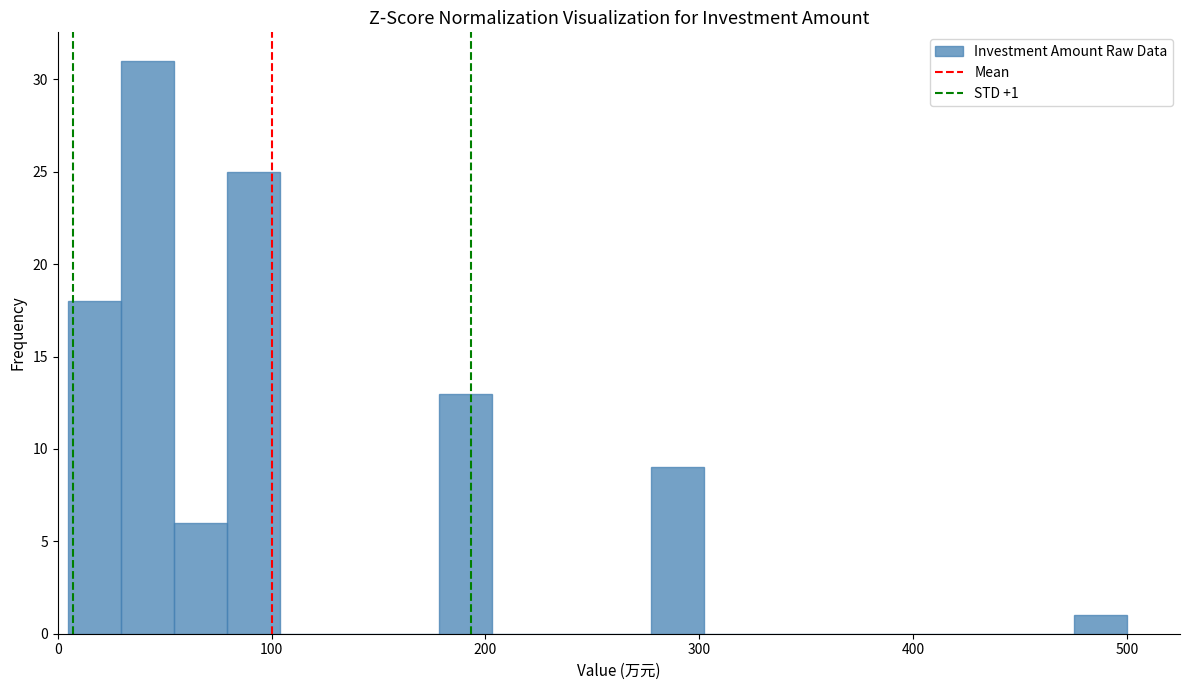

Read against the x-axis, roughly where is the centre of the tallest bar?

40